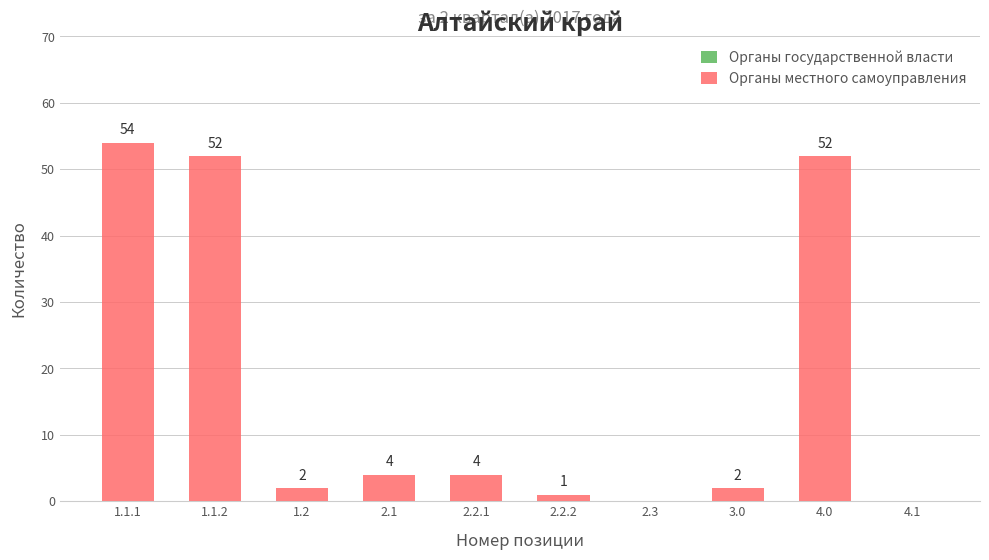

What is the sum of all values?

171